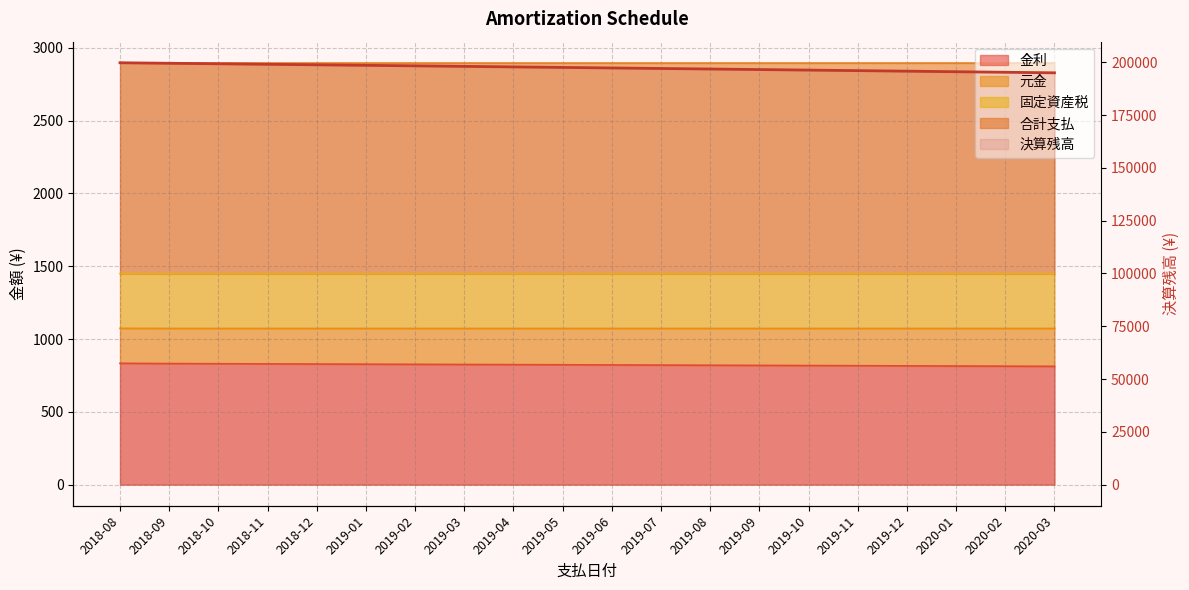

The chart shows a value of 196796.7 at 2019-08. True or false?

True